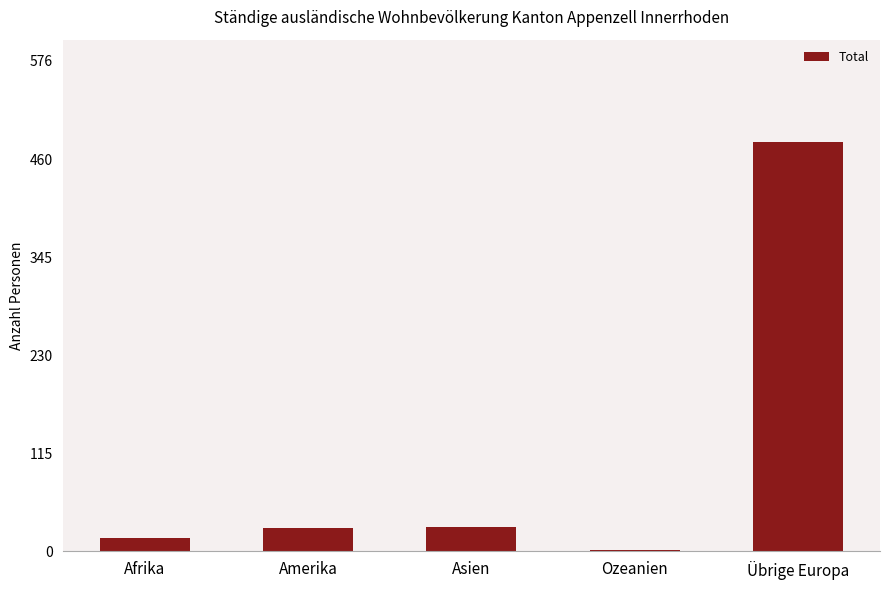

What is the label of the 5th bar from the left?

Übrige Europa